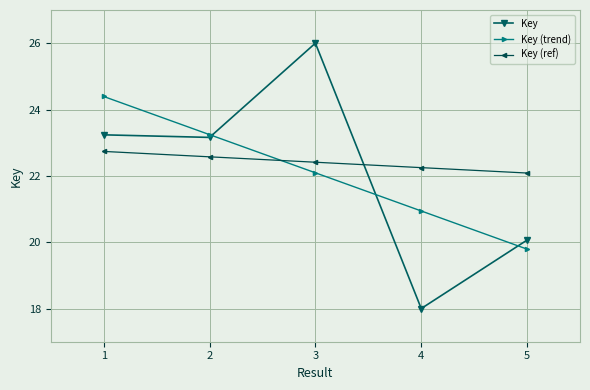

How many lines are shown in the chart?

3